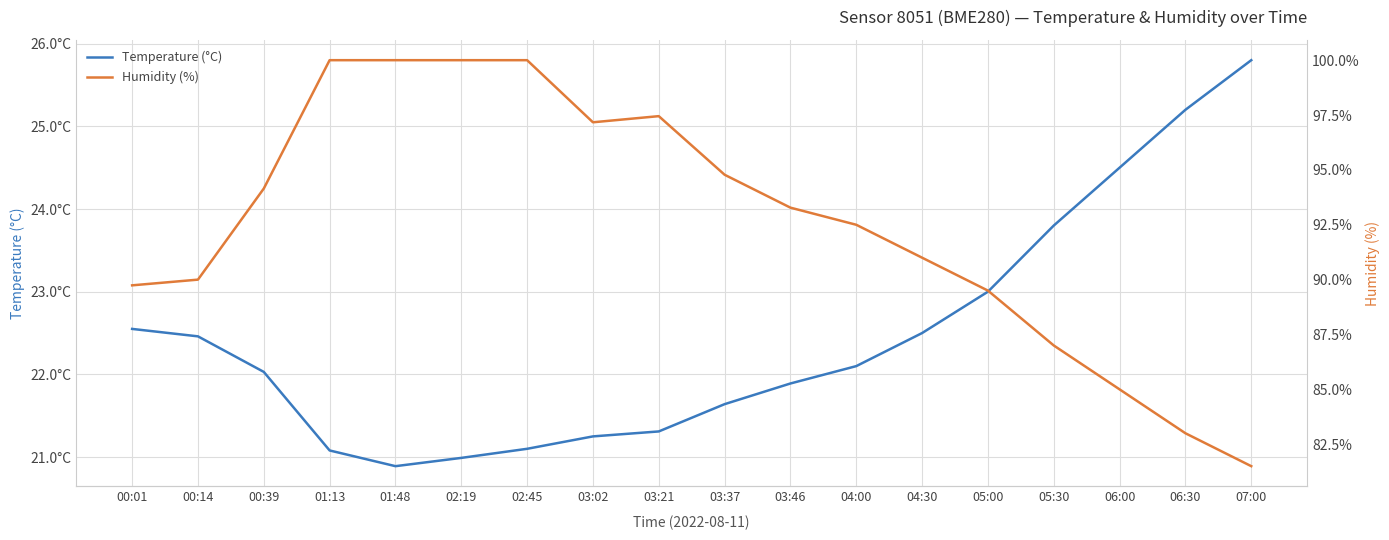

True or false: Humidity (%) and Temperature (°C) cross at least once.

False